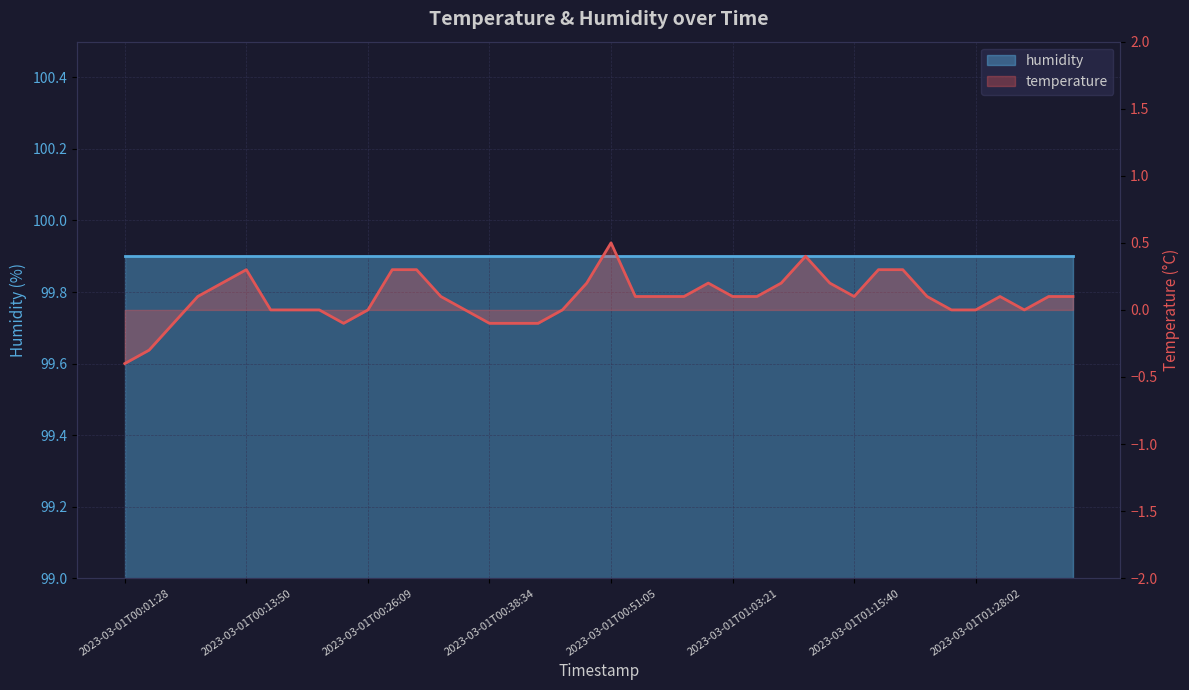

Reading left to right, list all the values displayed in this chart.

-0.4	-0.3	-0.1	0.1	0.2	0.3	0.0	0.0	0.0	-0.1	0.0	0.3	0.3	0.1	0.0	-0.1	-0.1	-0.1	0.0	0.2	0.5	0.1	0.1	0.1	0.2	0.1	0.1	0.2	0.4	0.2	0.1	0.3	0.3	0.1	0.0	0.0	0.1	0.0	0.1	0.1